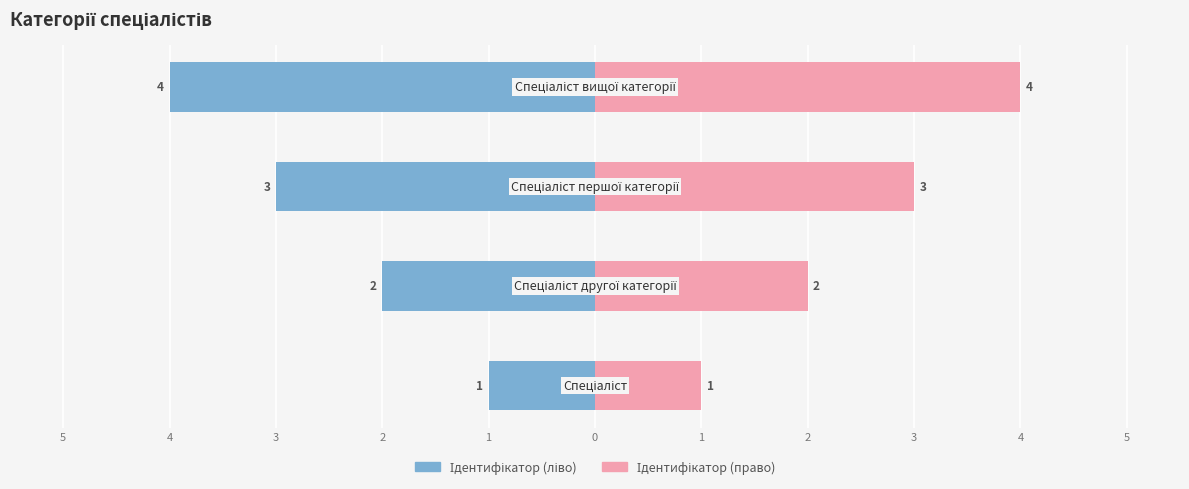

The value of Ідентифікатор (право) at 2 is 2. True or false?

True